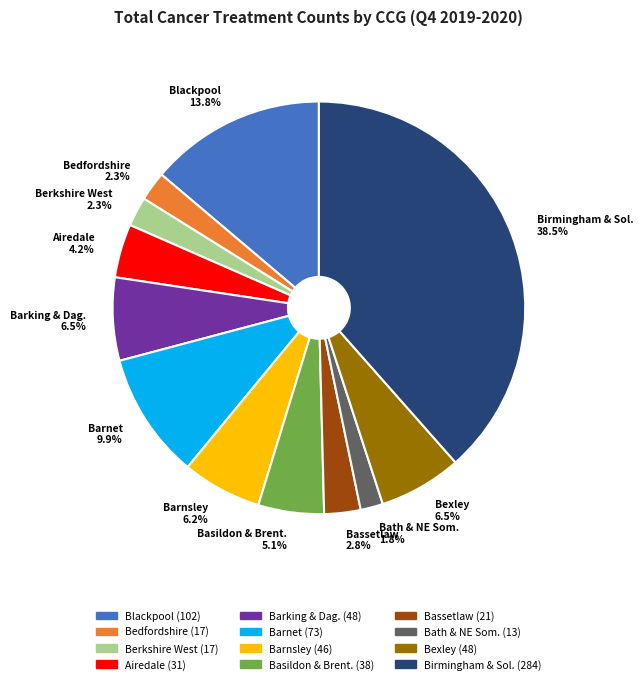

Is there a majority slice in this chart?

No